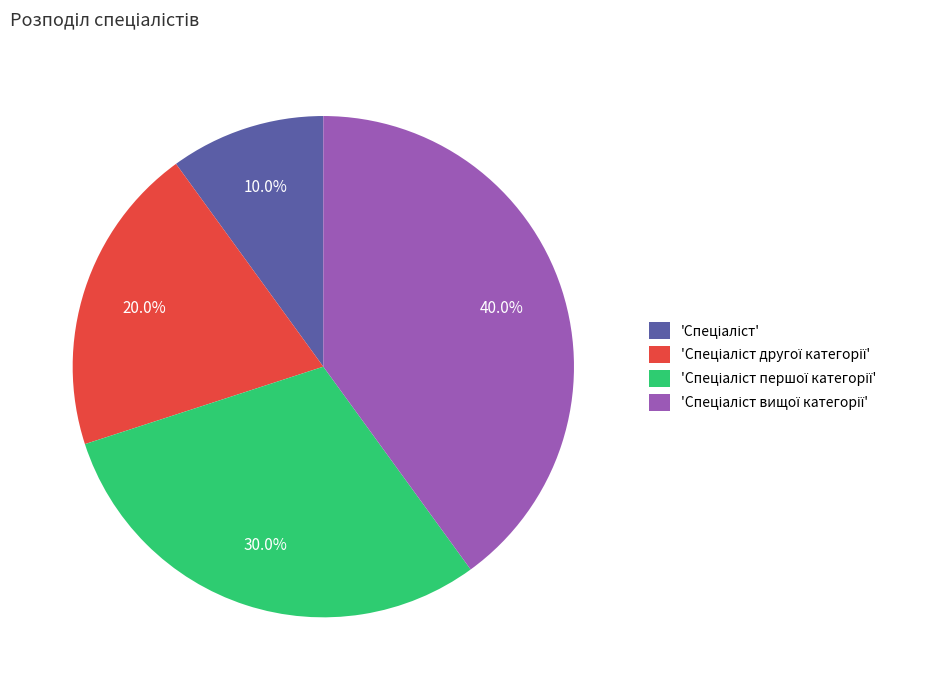

Count the number of slices in the pie.

4